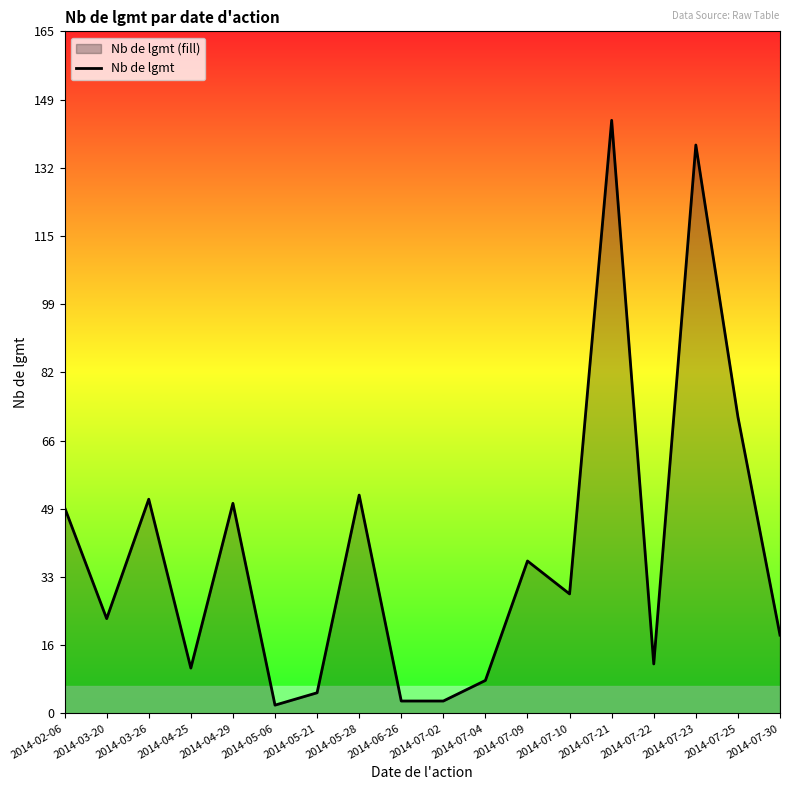

What is the value of the 4th point from the left?

11